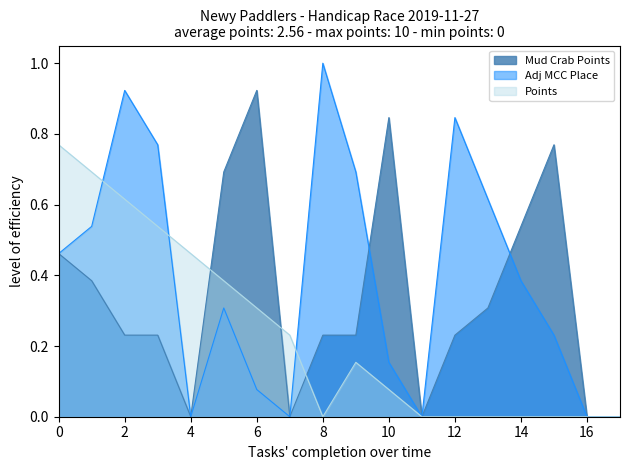

At 6, list the series in order from largest to smallest.

Mud Crab Points, Points, Adj MCC Place